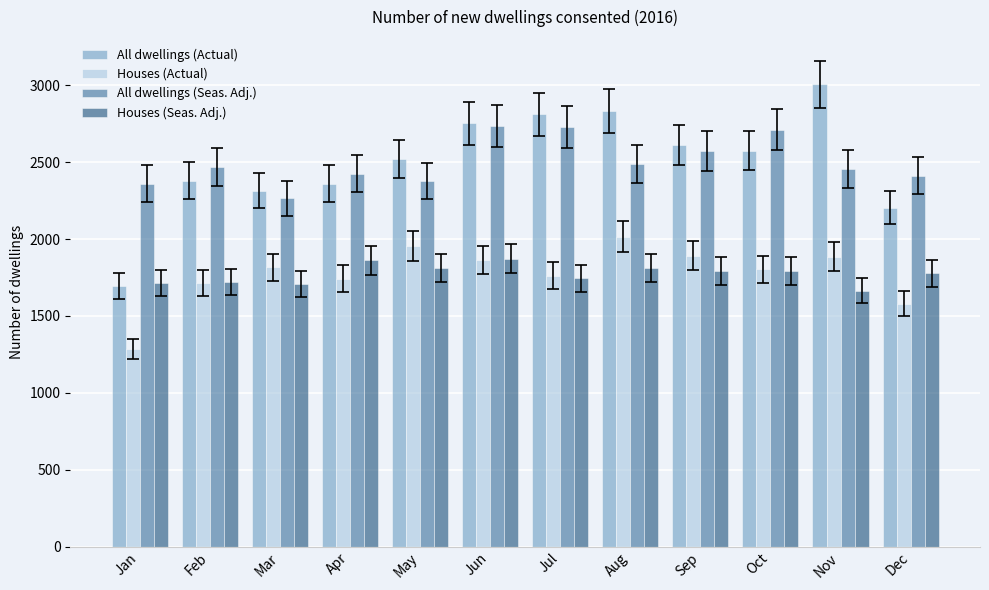

What is the average value of the Houses (Actual) series?

1776